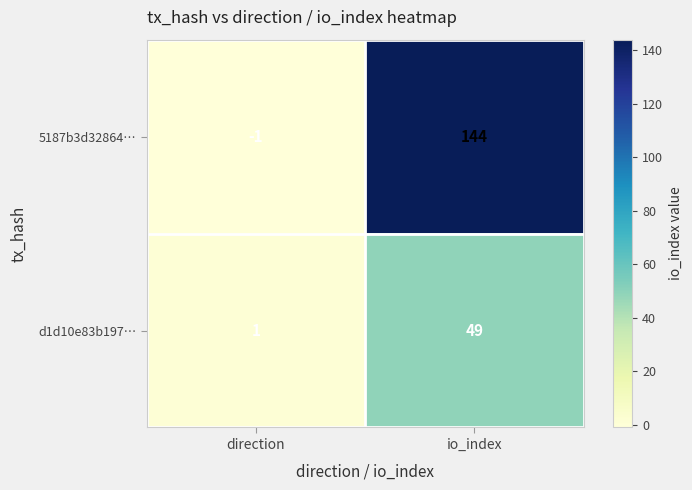

At which category is the sum across all series the highest?

io_index